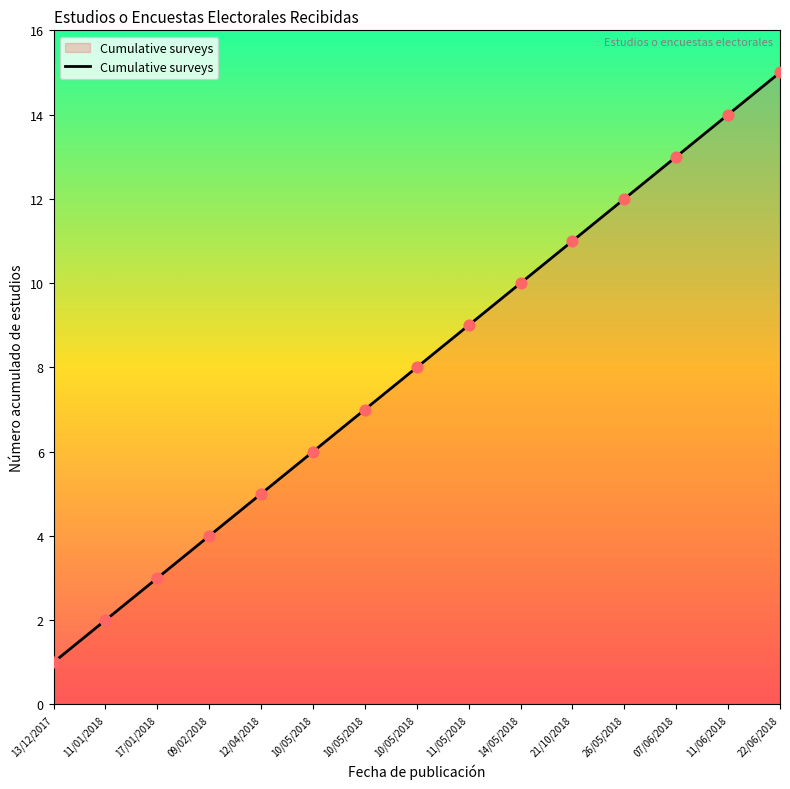

What is the change in value from 26/05/2018 to 22/06/2018?

+3